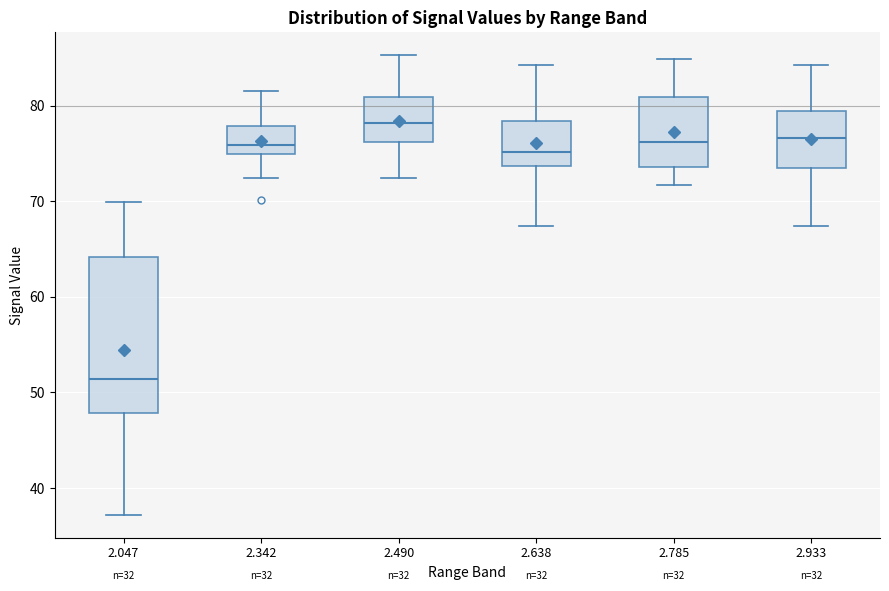

Reading left to right, transcribe this box plot: for each box, give where its median line is, the range the box spans, and where its two whiskers end, as read against the y-axis. The values are not printed on the chart, so give them approximately, as read against the axis.

2.047: median 51, box 48 to 64, whiskers 37 to 70
2.342: median 76, box 75 to 78, whiskers 72 to 82
2.490: median 78, box 76 to 81, whiskers 72 to 85
2.638: median 75, box 74 to 78, whiskers 67 to 84
2.785: median 76, box 74 to 81, whiskers 72 to 85
2.933: median 77, box 74 to 80, whiskers 67 to 84